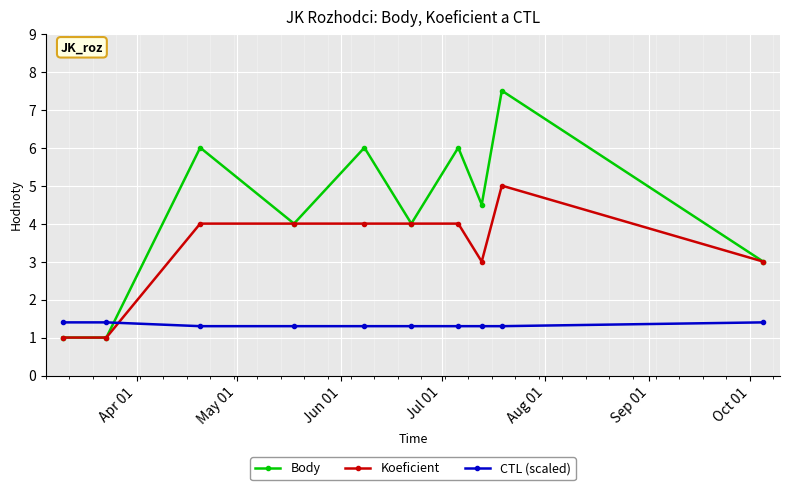

Which series ends up on top after the final intersection of Body and CTL (scaled)?

Body